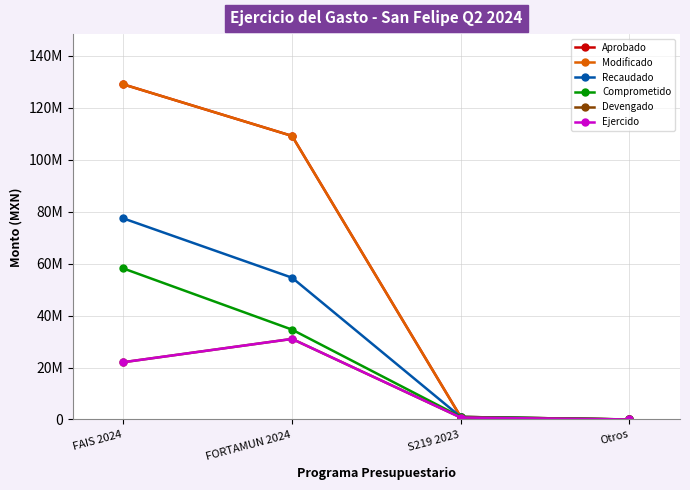

What is the total value across all series at S219 2023?

5417339.8